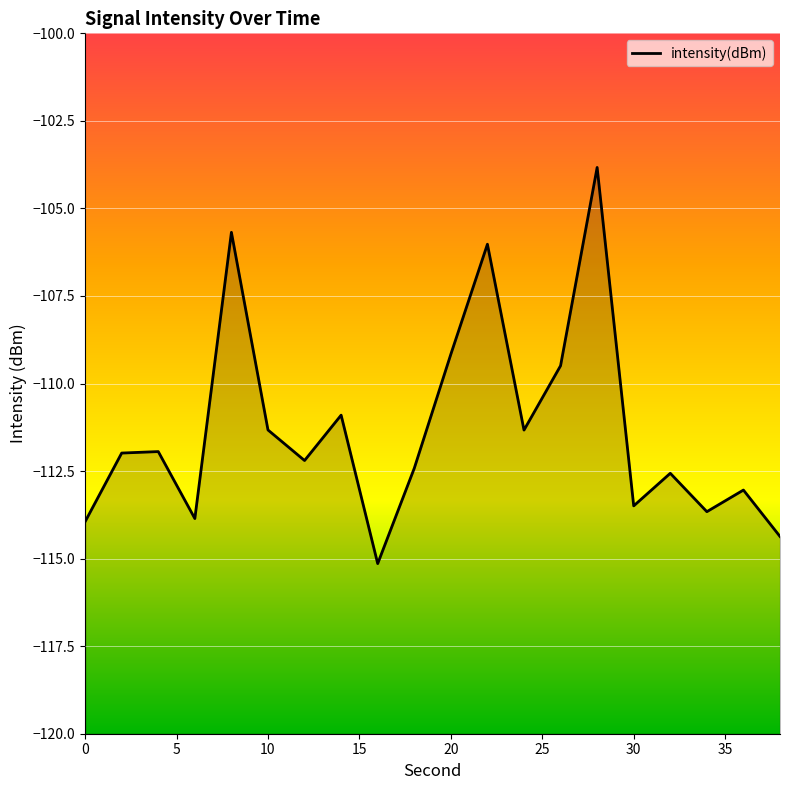

How many lines are shown in the chart?

1